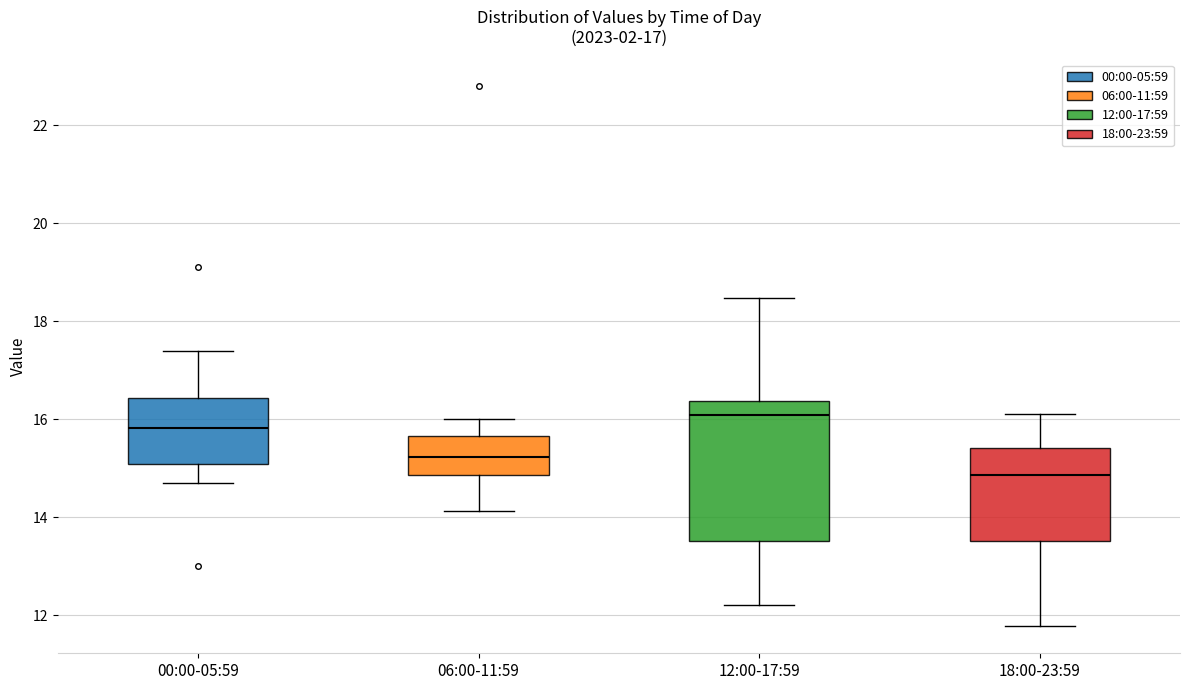

Which box's median line is the lowest?

18:00-23:59